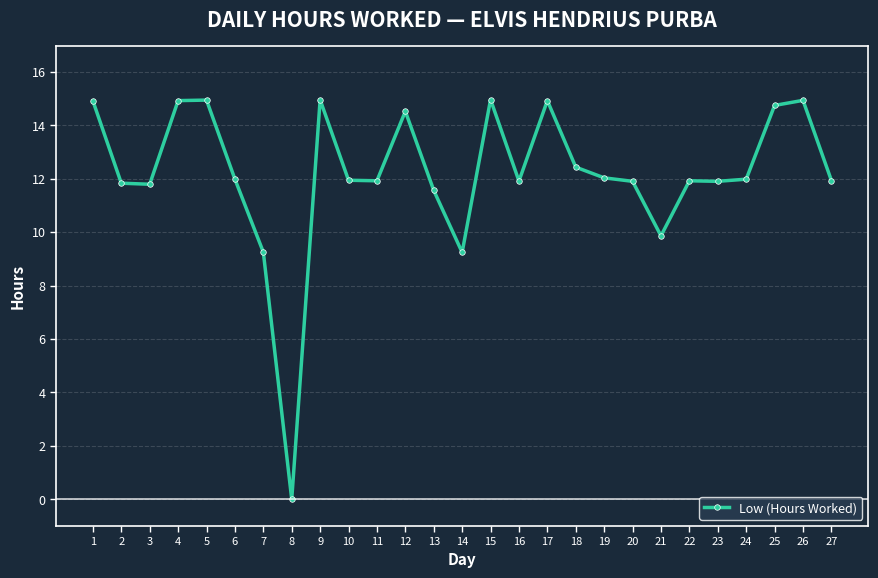

What is the value of the 4th point from the left?

14.9